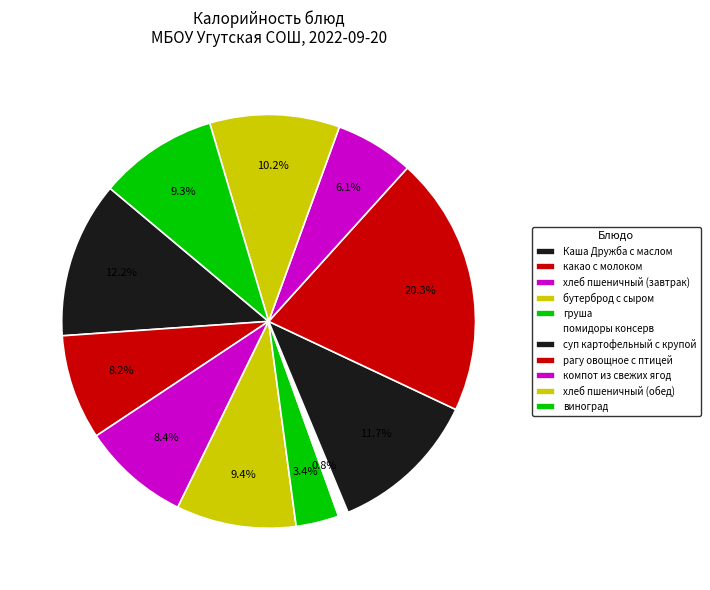

Between виноград and груша, which is larger?

виноград